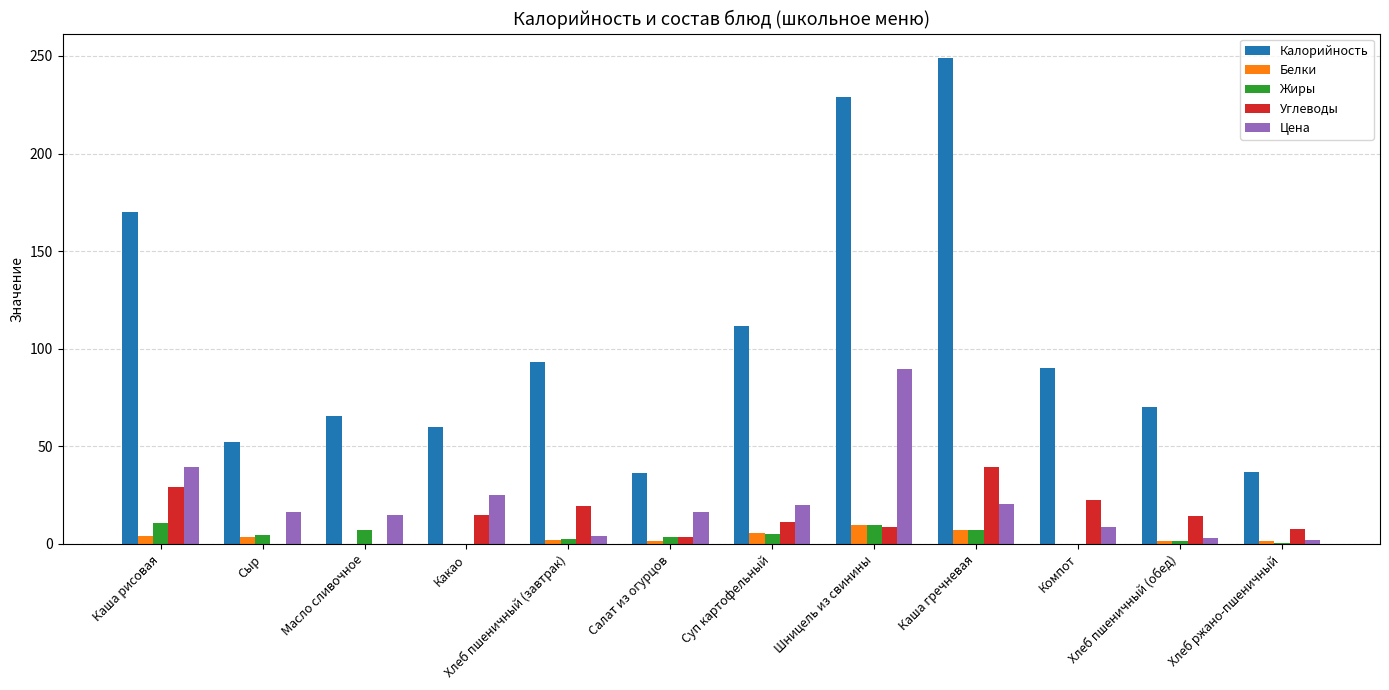

Which series has the largest total across all categories?

Калорийность